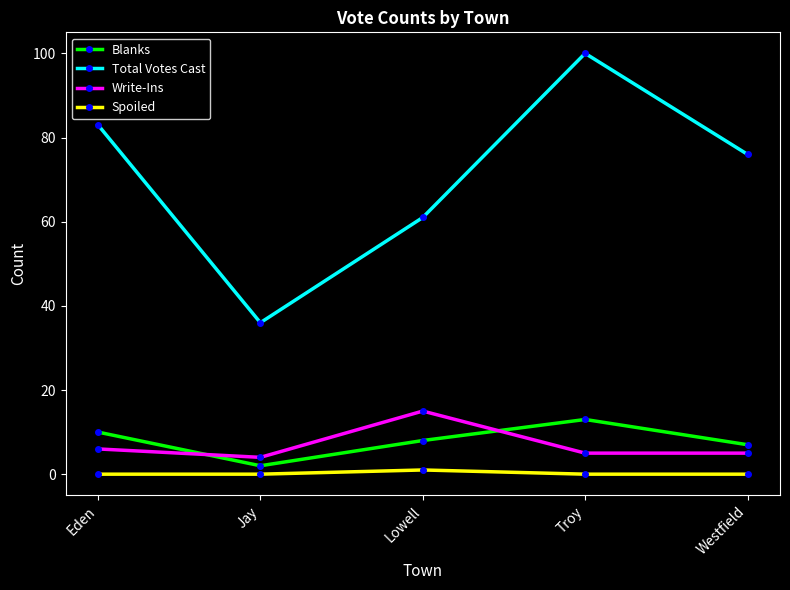

Between Jay and Lowell, which series saw the biggest shift?

Total Votes Cast